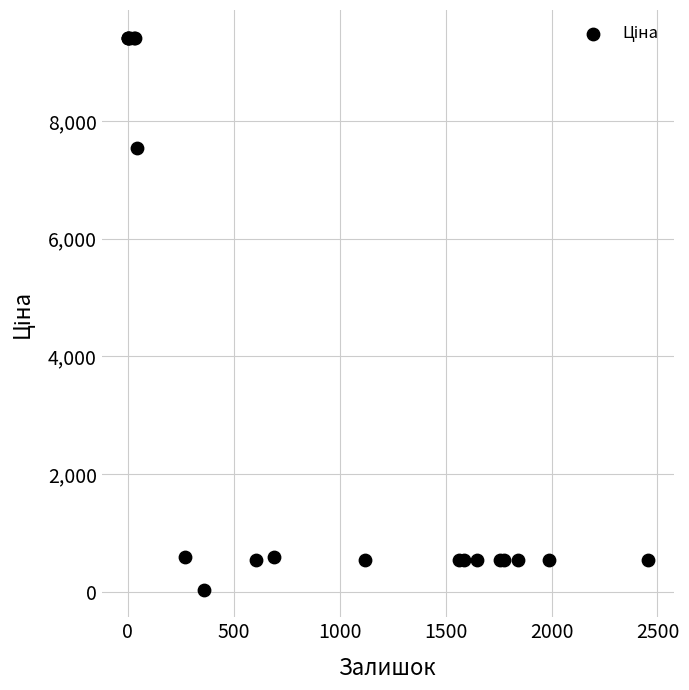

What Y value in the scatter plot is closest to 4724?

7545.9